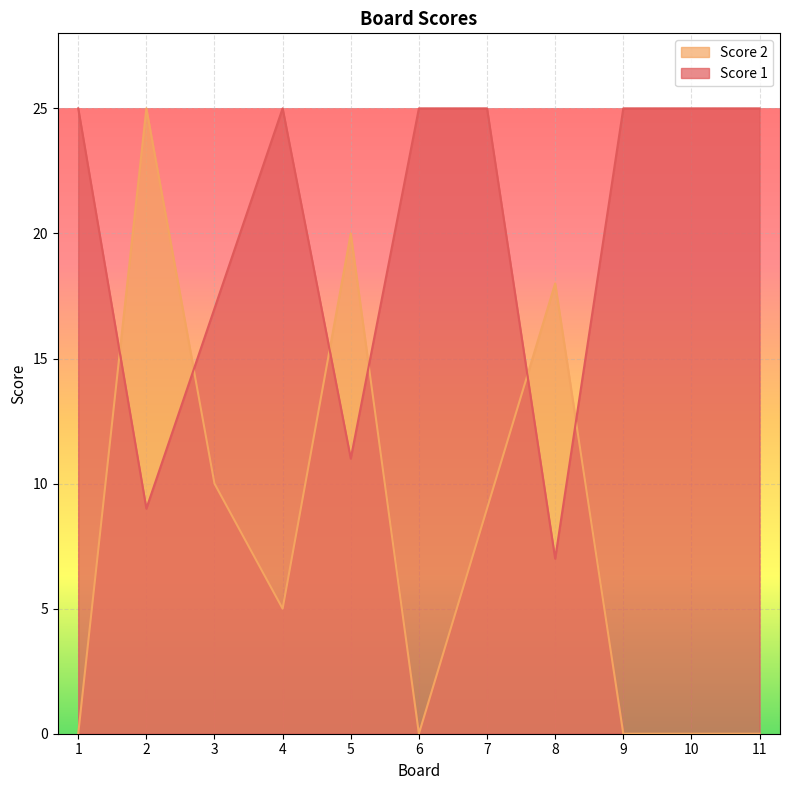

Where is the first local minimum for Score 2?

4